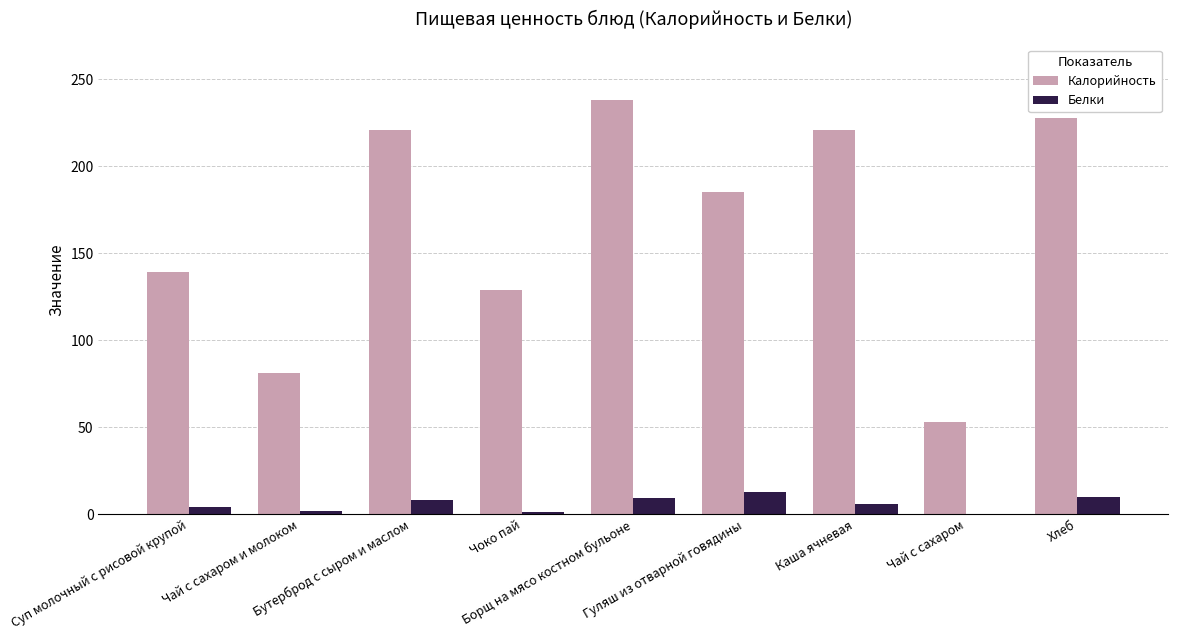

What is the approximate value of Белки at Гуляш из отварной говядины, to the nearest 10?

10